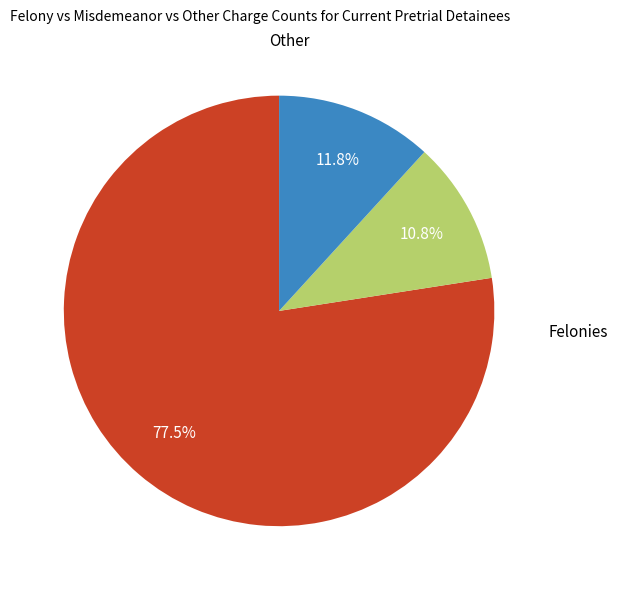

How many segments does this pie chart have?

3